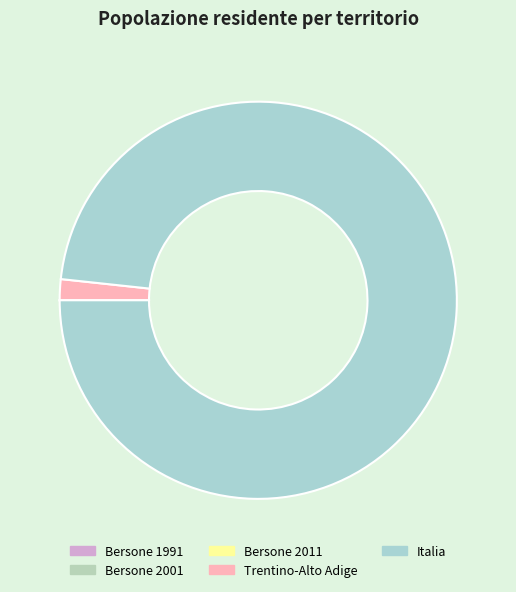

True or false: Trentino-Alto Adige accounts for 12% of the total.

False